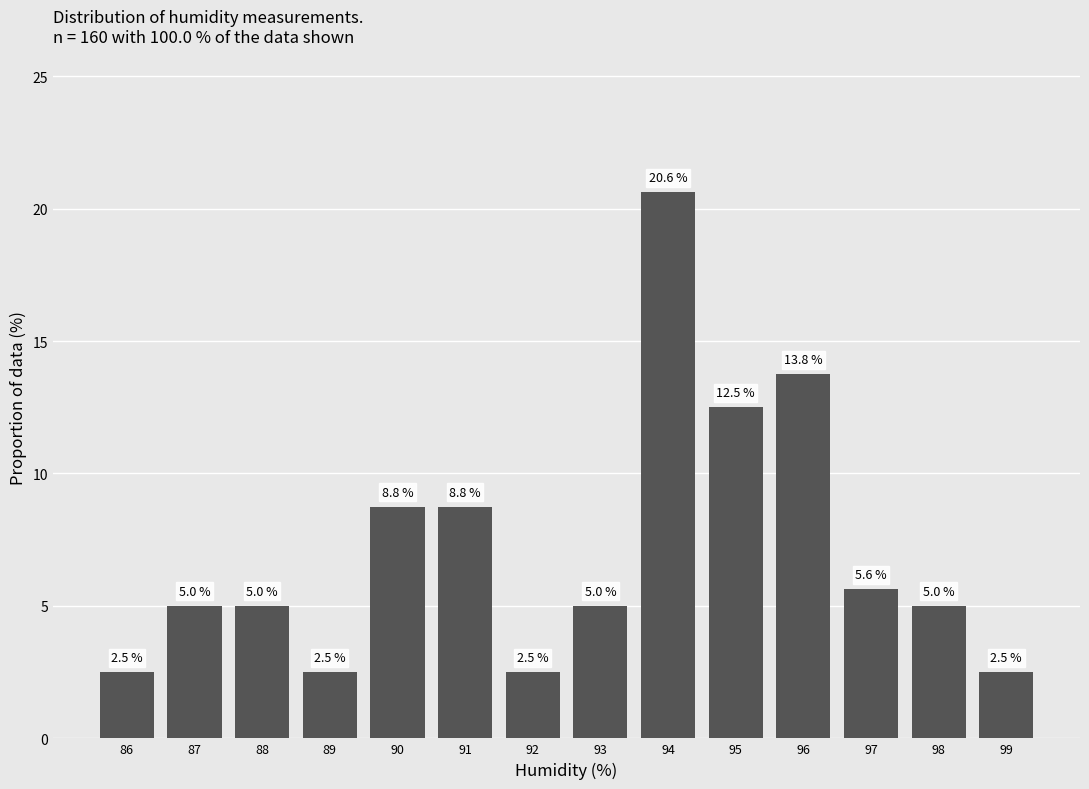

Reading left to right, what are all the values shown in this chart?

86=2.5	87=5.0	88=5.0	89=2.5	90=8.8	91=8.8	92=2.5	93=5.0	94=20.6	95=12.5	96=13.8	97=5.6	98=5.0	99=2.5